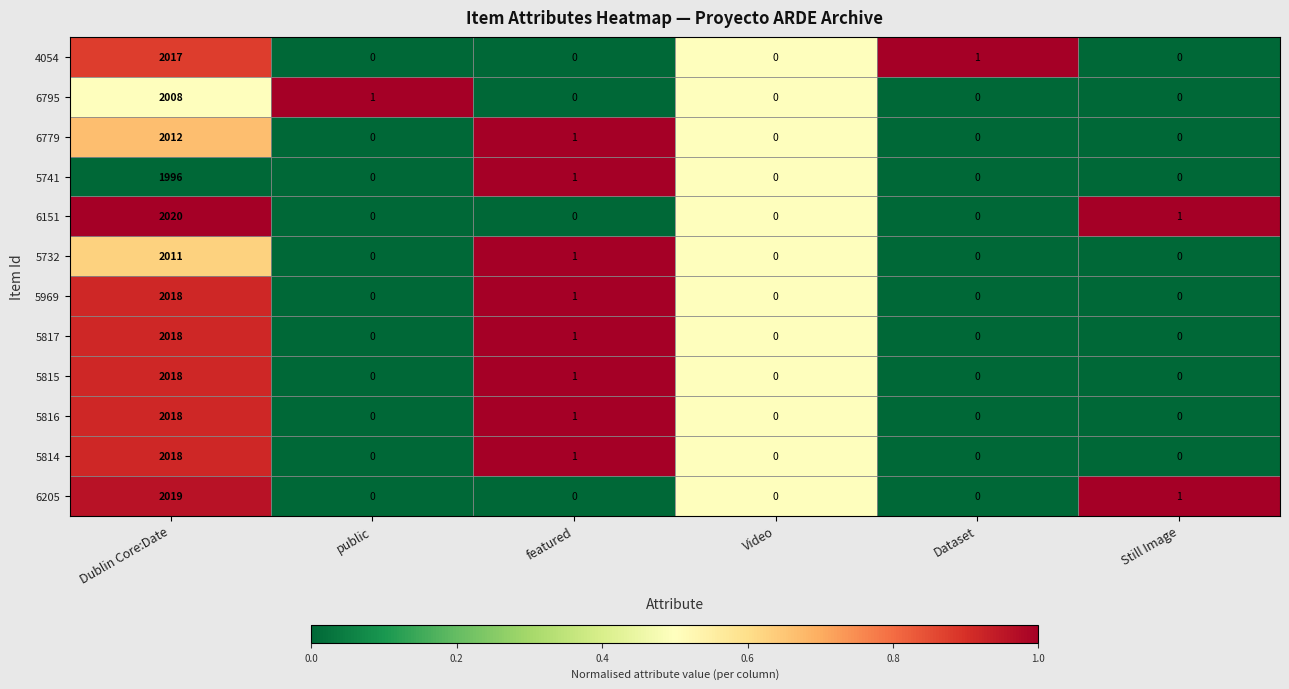

What is the spread (max minus min) of values at Dublin Core:Date?

24